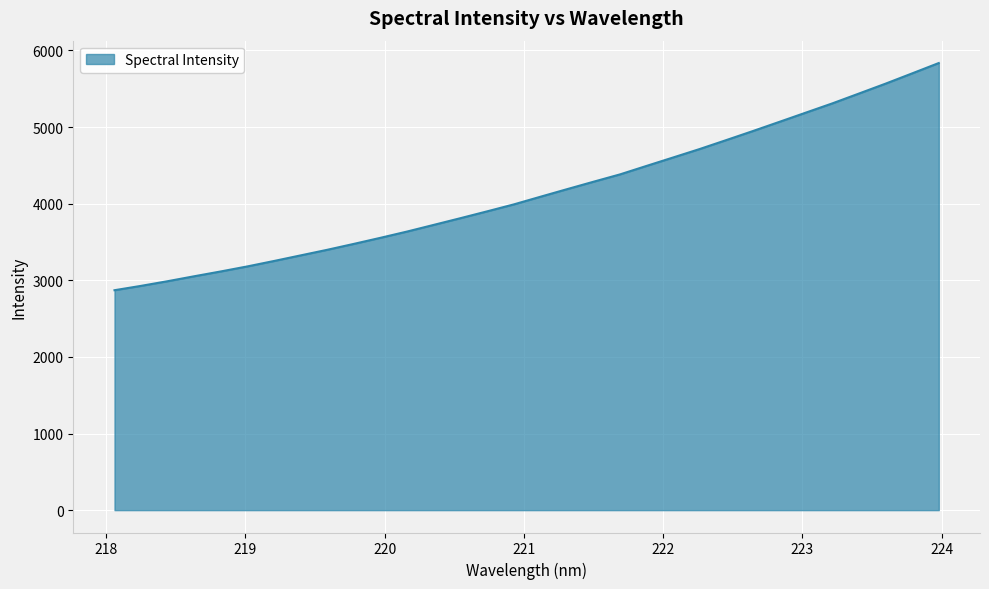

What is the maximum value shown in the chart?

5836.5